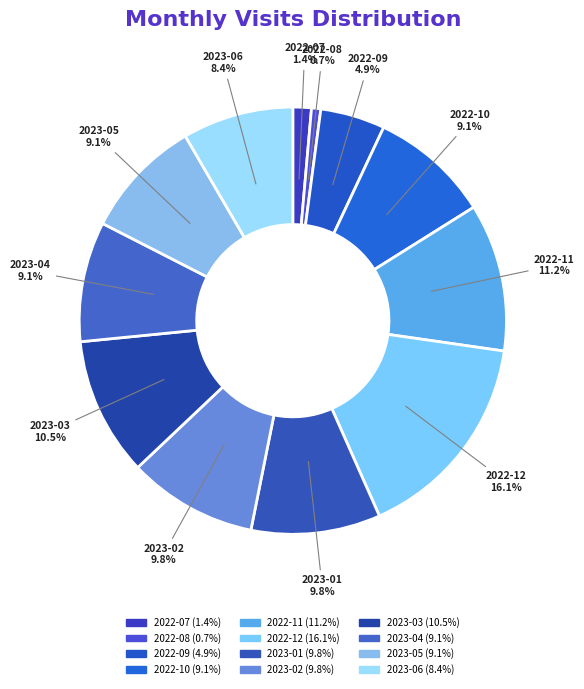

Rank the categories by value from lowest to highest.

2022-08, 2022-07, 2022-09, 2023-06, 2022-10, 2023-04, 2023-05, 2023-01, 2023-02, 2023-03, 2022-11, 2022-12